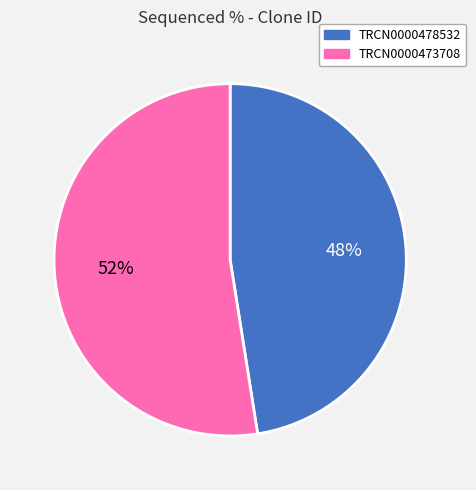

Which has a higher value, TRCN0000473708 or TRCN0000478532?

TRCN0000473708